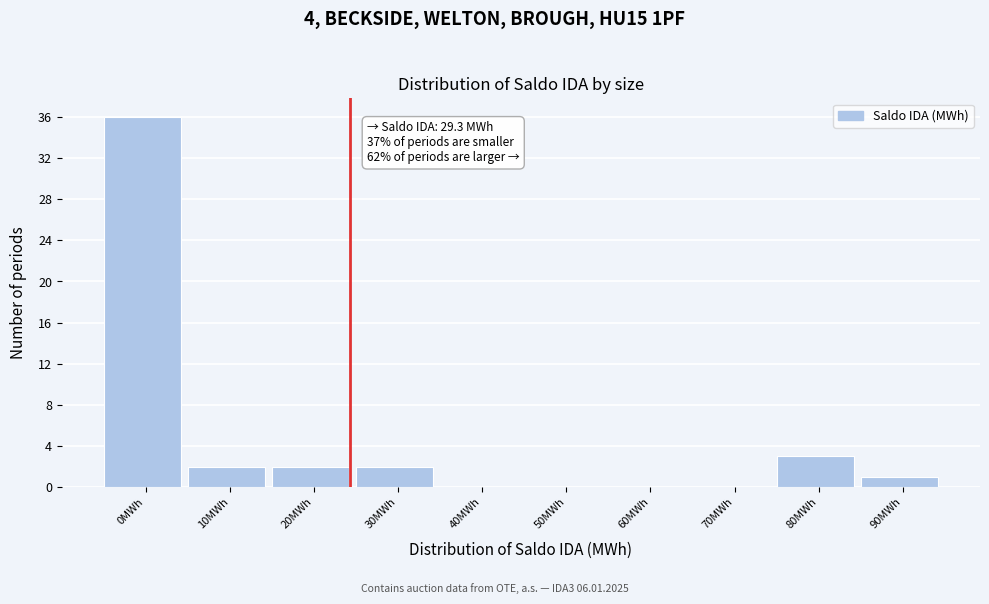

Reading left to right, list all the values displayed in this chart.

0MWh=36	10MWh=2	20MWh=2	30MWh=2	40MWh=0	50MWh=0	60MWh=0	70MWh=0	80MWh=3	90MWh=1